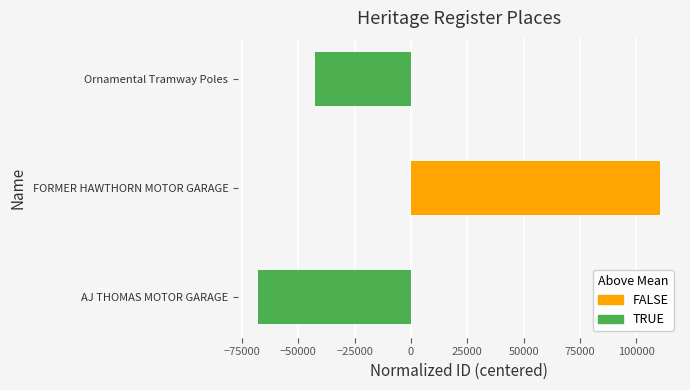

List the labels in order of value, largest first.

FORMER HAWTHORN MOTOR GARAGE, Ornamental Tramway Poles, AJ THOMAS MOTOR GARAGE